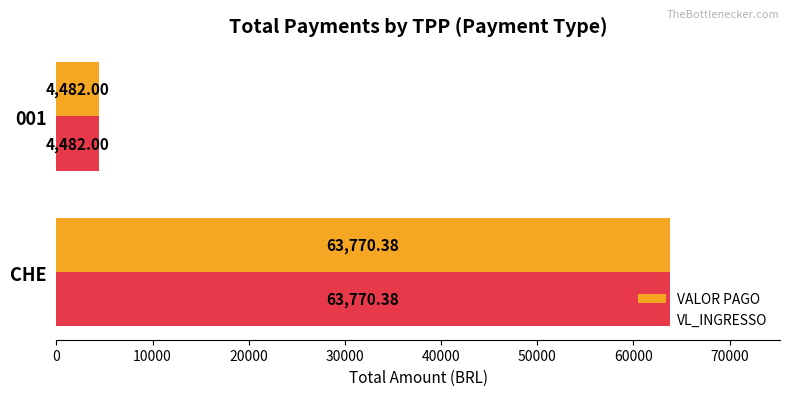

What is the sum of the VL_INGRESSO values at CHE and 001?

68252.4